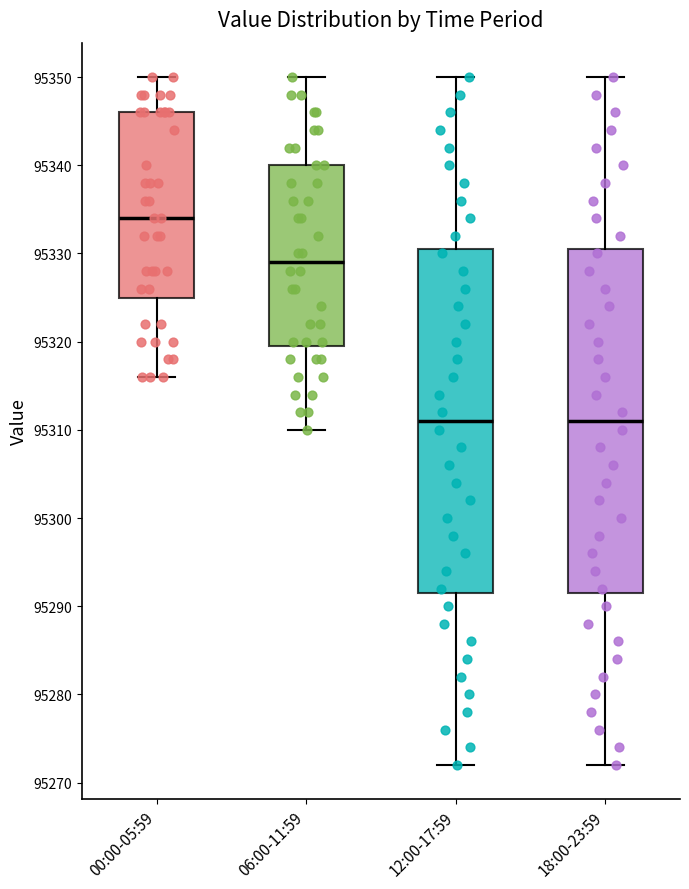

Where is the upper edge of the box for 18:00-23:59 on the y-axis? The values are not printed on the chart, so give them approximately, as read against the axis.

95331